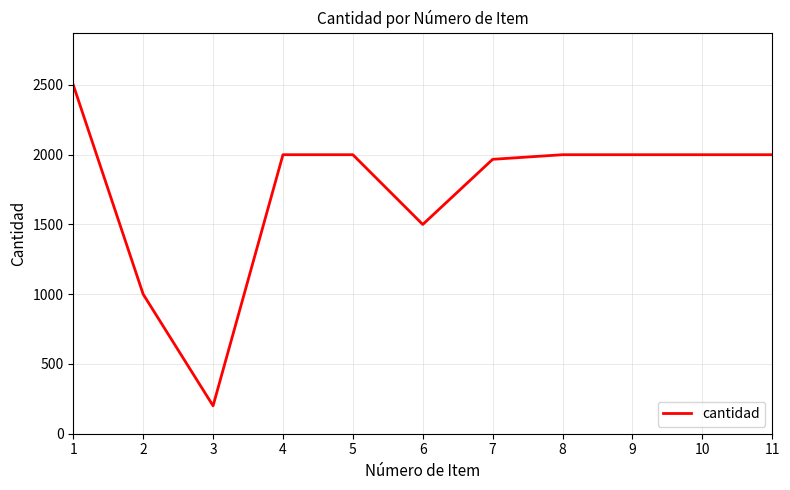

Count the number of data series in this chart.

1